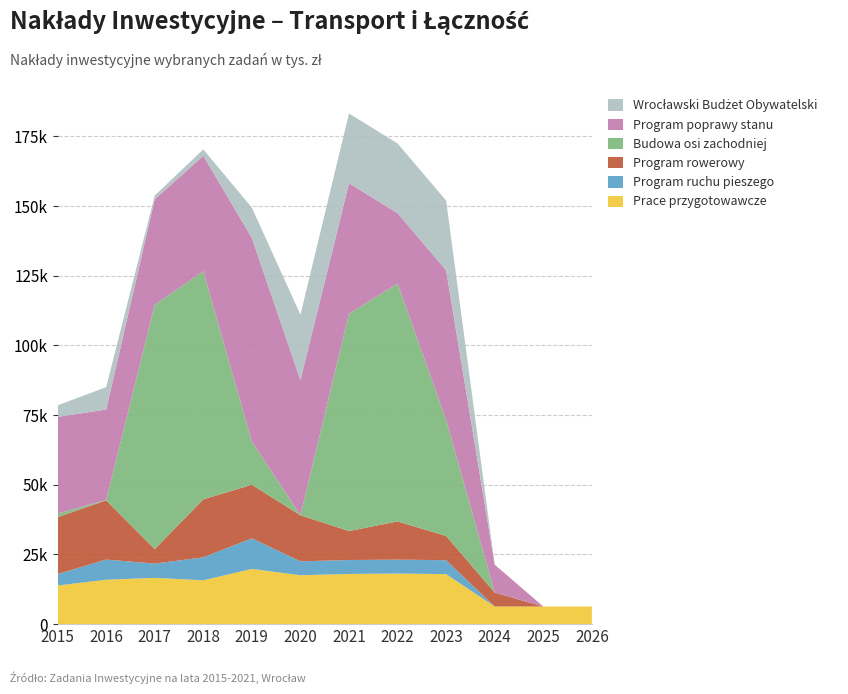

Reading right to left, list all the values displayed in this chart.

Prace przygotowawcze: 2026=6320.0	2025=6320.0	2024=6320.0	2023=17932.6	2022=18131.2	2021=17995.3	2020=17538.3	2019=19808.0	2018=15717.1	2017=16591.0	2016=15928.9	2015=13837.7
Program ruchu pieszego: 2026=0.0	2025=0.0	2024=0.0	2023=5000.0	2022=5000.0	2021=5000.0	2020=5000.0	2019=10980.0	2018=8236.0	2017=5118.4	2016=7228.7	2015=4123.0
Program rowerowy: 2026=0.0	2025=0.0	2024=5000.0	2023=8700.0	2022=13700.0	2021=10394.0	2020=16509.4	2019=19204.7	2018=20802.9	2017=5187.0	2016=21257.9	2015=20401.9
Budowa osi zachodniej: 2026=0.0	2025=0.0	2024=0.0	2023=41607.0	2022=85320.9	2021=77998.6	2020=0.0	2019=15468.1	2018=81852.0	2017=87656.6	2016=101.2	2015=1316.5
Program poprawy stanu: 2026=0.0	2025=0.0	2024=10000.0	2023=53705.0	2022=25300.0	2021=46816.0	2020=48487.9	2019=73102.0	2018=41415.5	2017=37873.1	2016=32491.4	2015=34676.9
Wrocławski Budżet Obywatelski: 2026=0.0	2025=0.0	2024=0.0	2023=25000.0	2022=25000.0	2021=25000.0	2020=23450.0	2019=10855.5	2018=2296.7	2017=1344.4	2016=7999.2	2015=4128.0